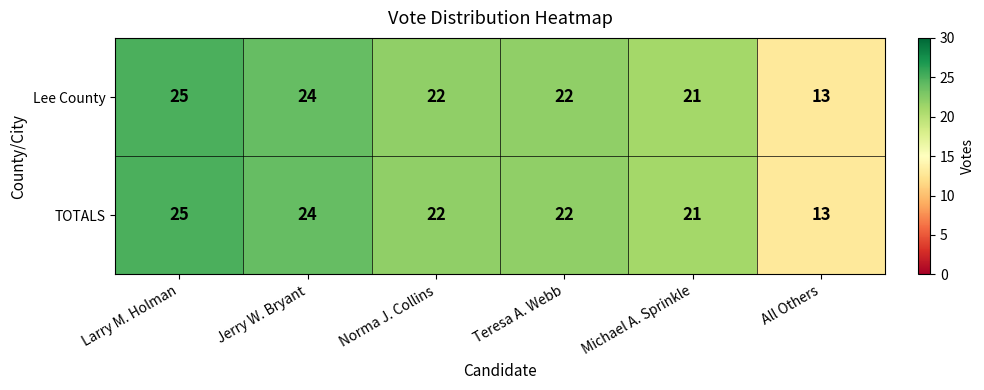

What is the difference between the maximum and minimum values in the TOTALS series?

12